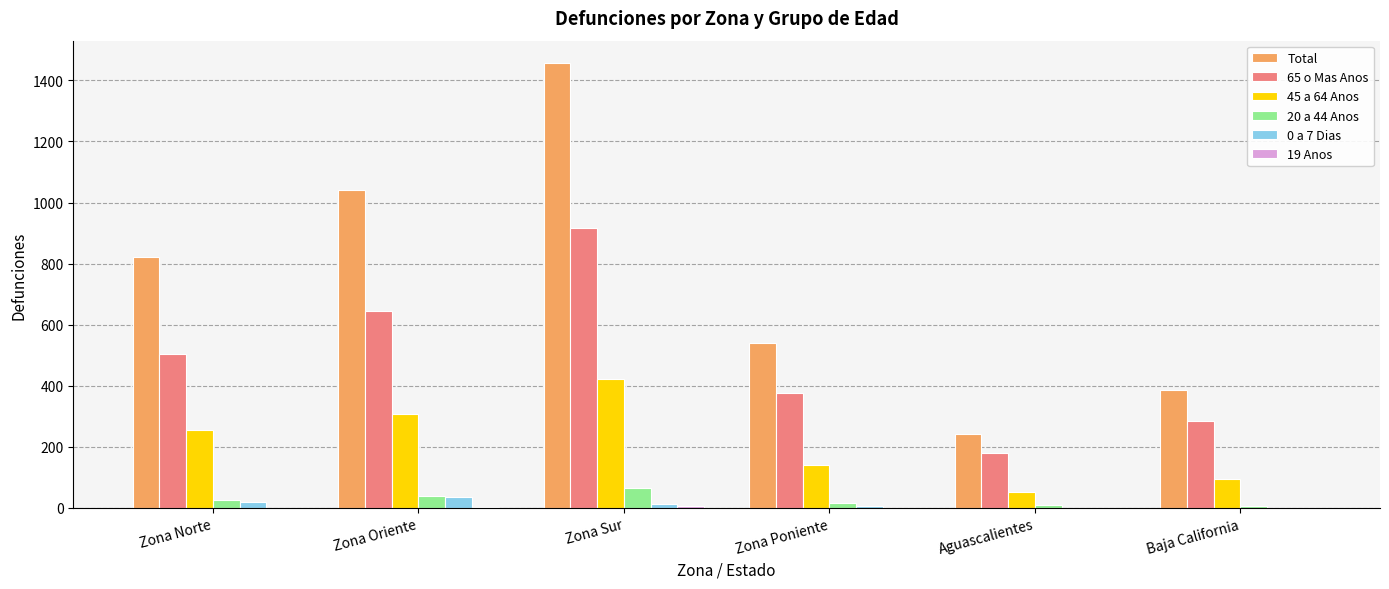

What is the total value across all series at Aguascalientes?

482